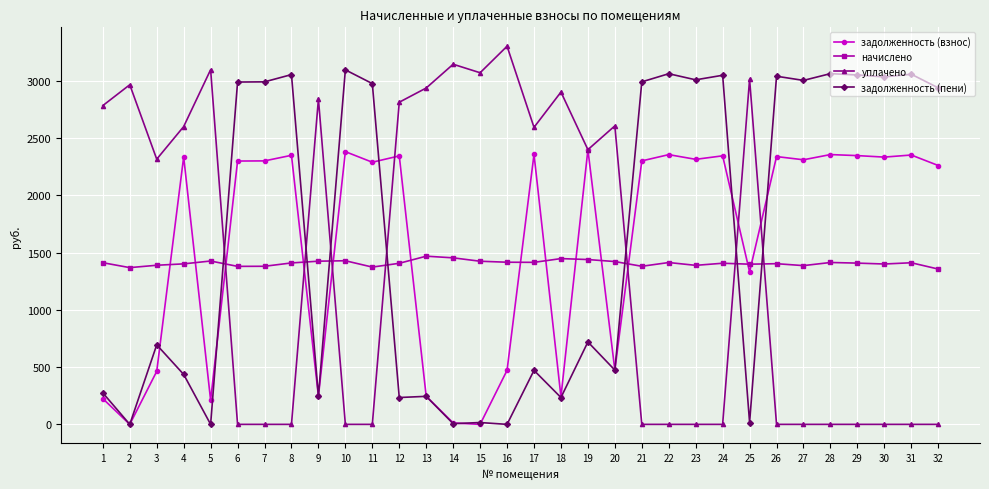

True or false: начислено has more than 0 interior local peaks.

True